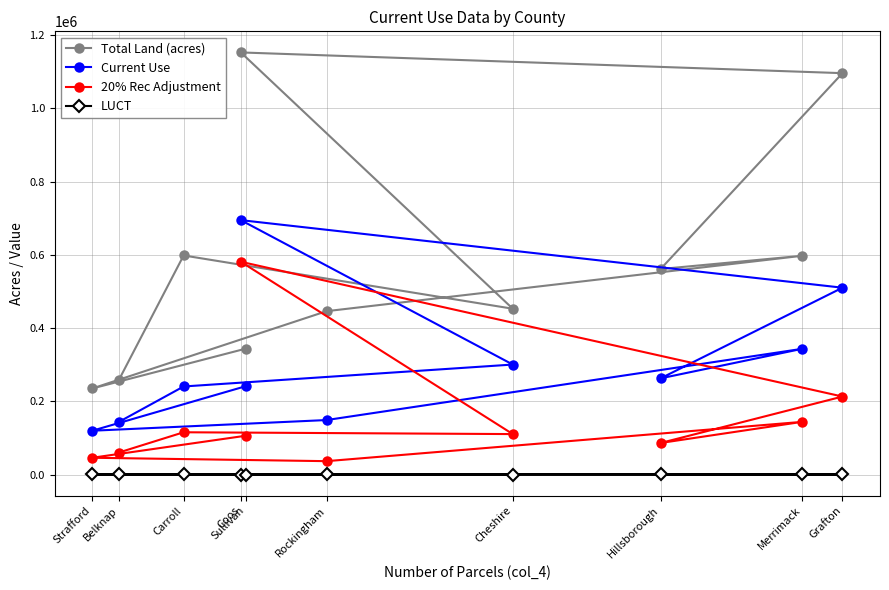

What is the sum of all LUCT values?

2337.7